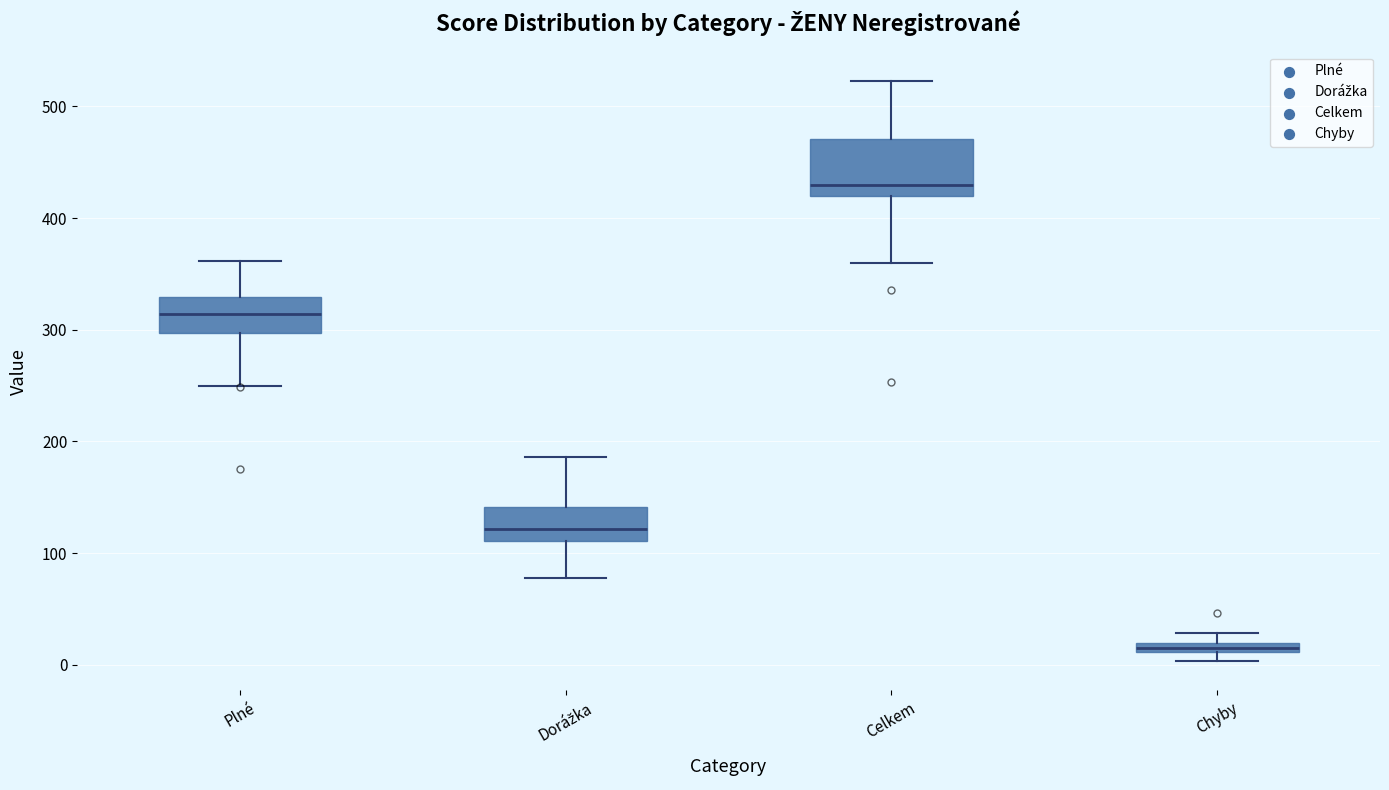

Comparing the boxes themselves (not the whiskers), which one is the tallest?

Celkem